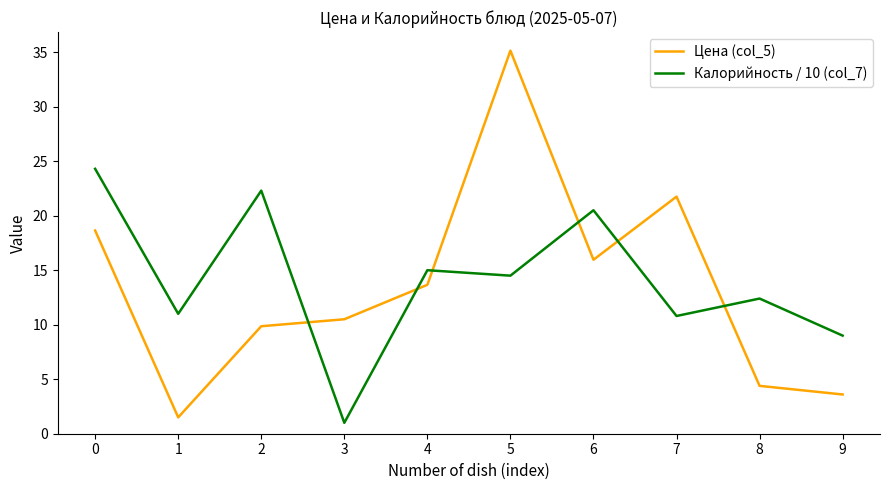

Which series has the largest total across all categories?

Калорийность / 10 (col_7)